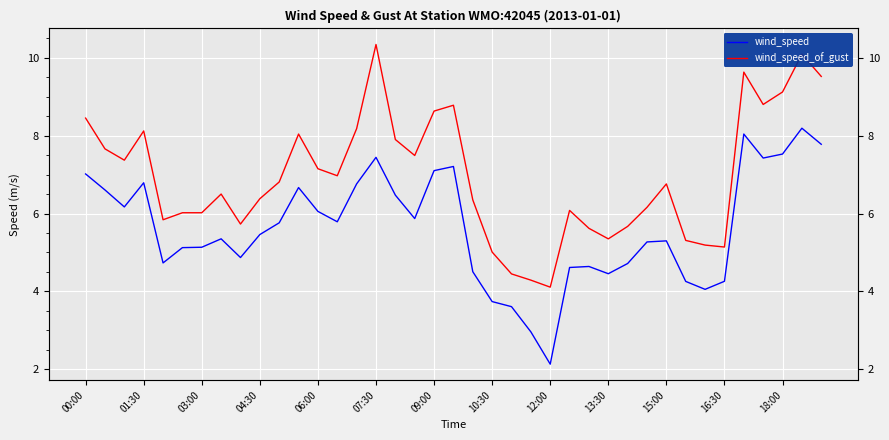

What is the difference between the highest and lowest values at 22?

0.8